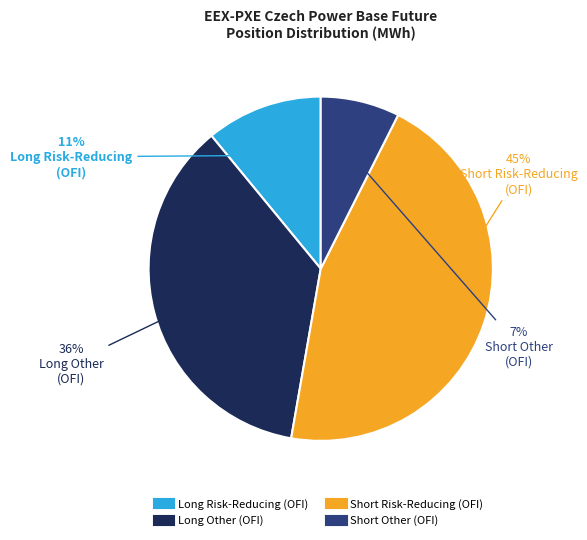

Is there any slice that represents more than half of the pie?

No